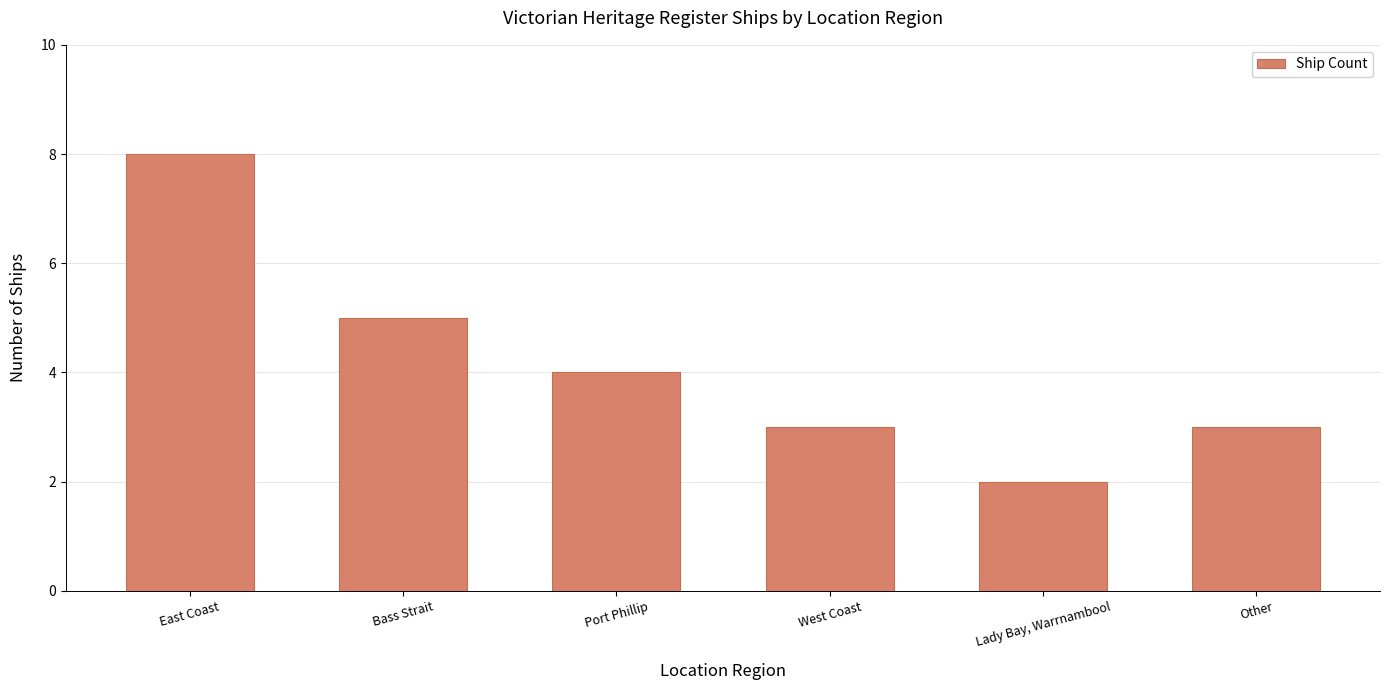

What is the change in value from East Coast to Lady Bay, Warrnambool?

-6